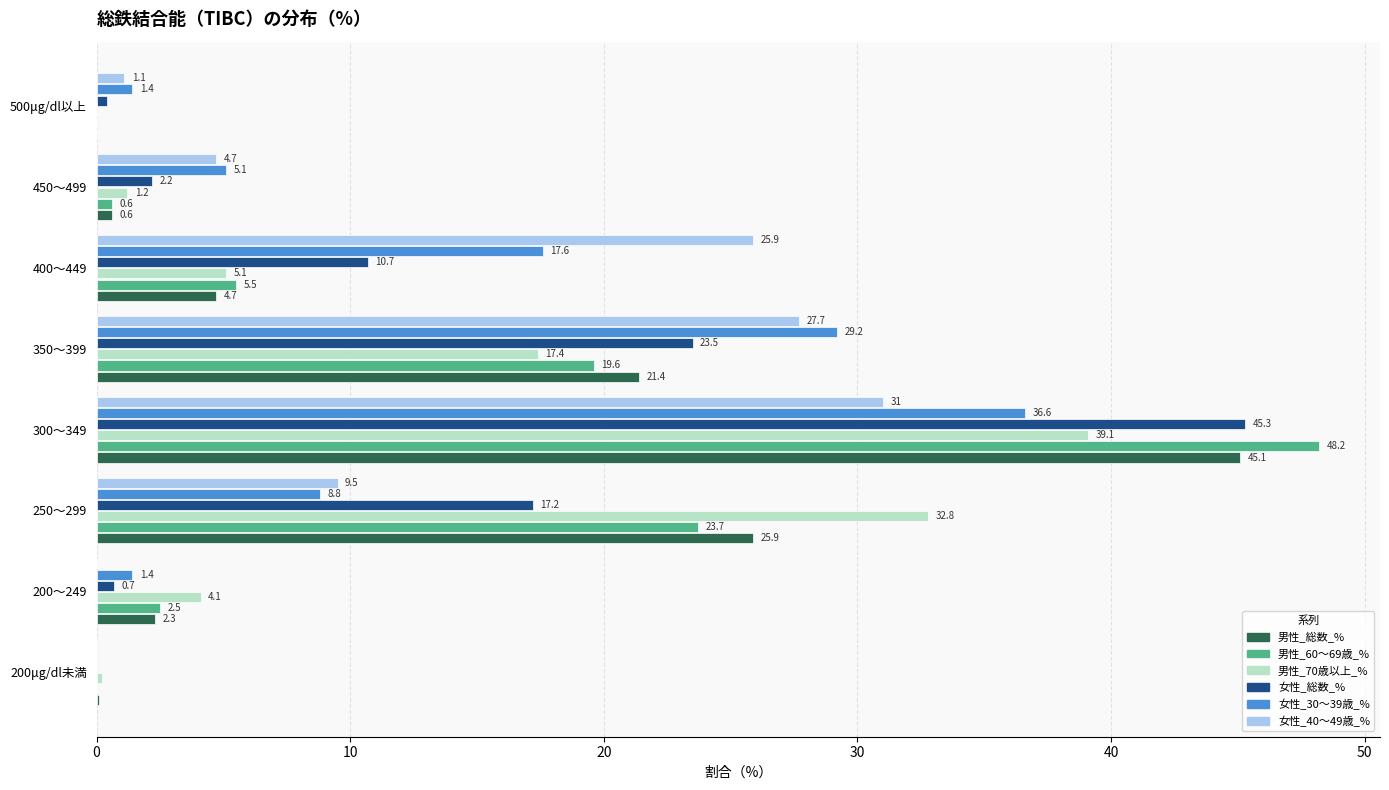

At which category does the chart reach its peak across all series?

300～349